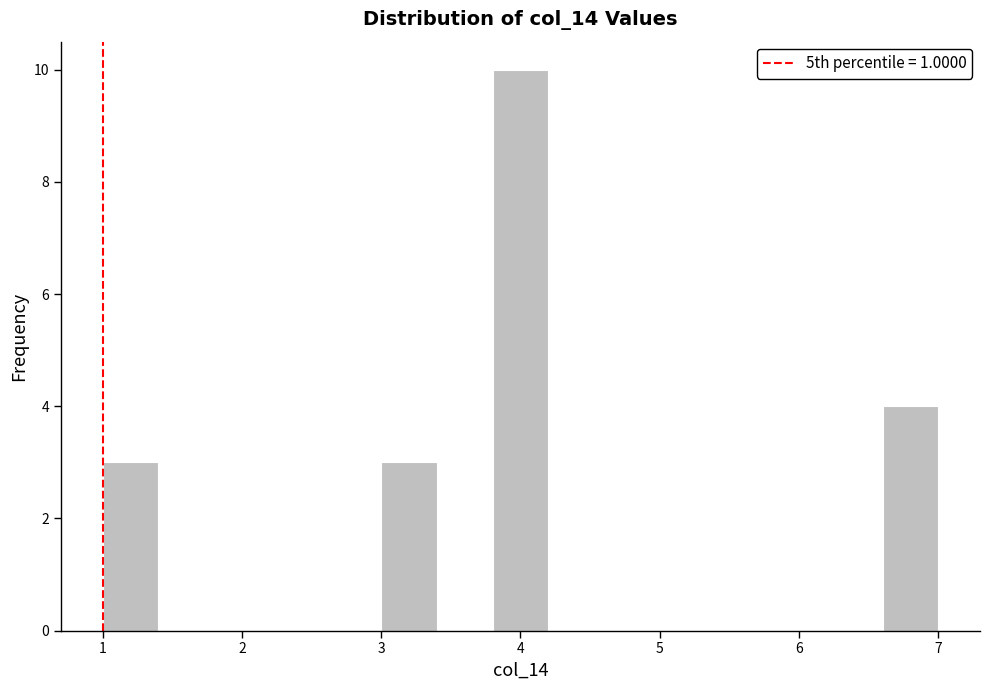

Reading left to right, transcribe this chart: for each bar, give the range it covers on the x-axis and its height. The values are not printed on the chart, so give them approximately, as read against the axis.

1.0 to 1.4: 3
1.4 to 1.8: 0
1.8 to 2.2: 0
2.2 to 2.6: 0
2.6 to 3.0: 0
3.0 to 3.4: 3
3.4 to 3.8: 0
3.8 to 4.2: 10
4.2 to 4.6: 0
4.6 to 5.0: 0
5.0 to 5.4: 0
5.4 to 5.8: 0
5.8 to 6.2: 0
6.2 to 6.6: 0
6.6 to 7.0: 4